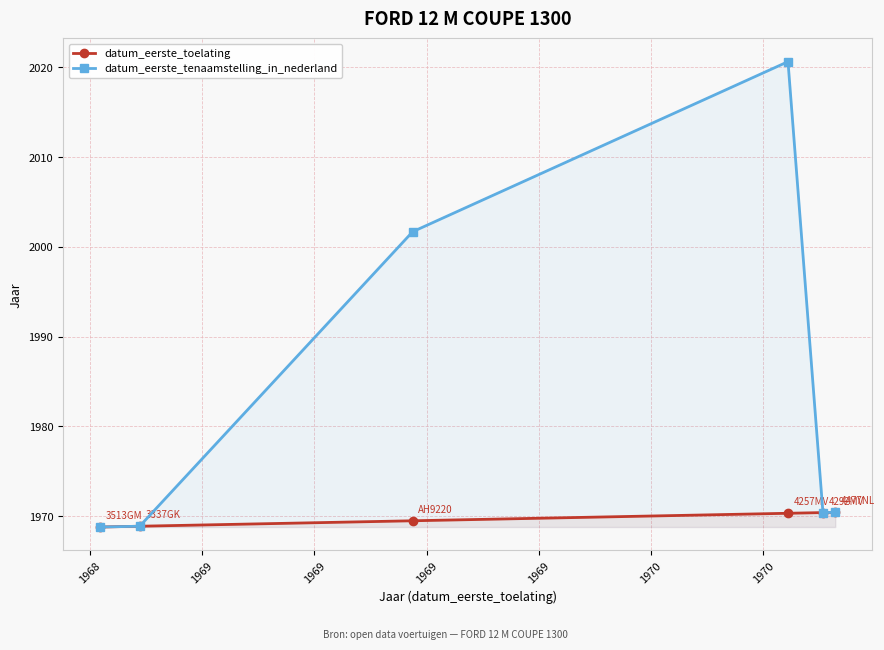

Which series has the largest total across all categories?

datum_eerste_tenaamstelling_in_nederland